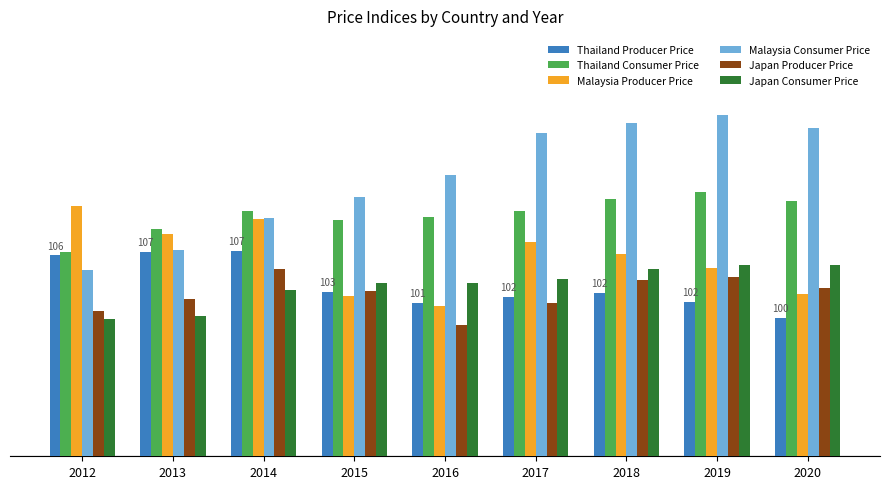

Reading left to right, transcribe all the data shown in this chart.

Thailand Producer Price: 2012=106.5	2013=106.9	2014=107.0	2015=102.6	2016=101.4	2017=102.1	2018=102.5	2019=101.5	2020=99.8
Thailand Consumer Price: 2012=106.9	2013=109.3	2014=111.3	2015=110.3	2016=110.6	2017=111.3	2018=112.5	2019=113.3	2020=112.3
Malaysia Producer Price: 2012=111.8	2013=108.8	2014=110.4	2015=102.2	2016=101.1	2017=107.9	2018=106.7	2019=105.2	2020=102.4
Malaysia Consumer Price: 2012=104.9	2013=107.1	2014=110.5	2015=112.8	2016=115.1	2017=119.6	2018=120.7	2019=121.5	2020=120.1
Japan Producer Price: 2012=100.6	2013=101.8	2014=105.1	2015=102.7	2016=99.1	2017=101.4	2018=103.9	2019=104.2	2020=103.0
Japan Consumer Price: 2012=99.7	2013=100.0	2014=102.8	2015=103.6	2016=103.5	2017=104.0	2018=105.0	2019=105.5	2020=105.5